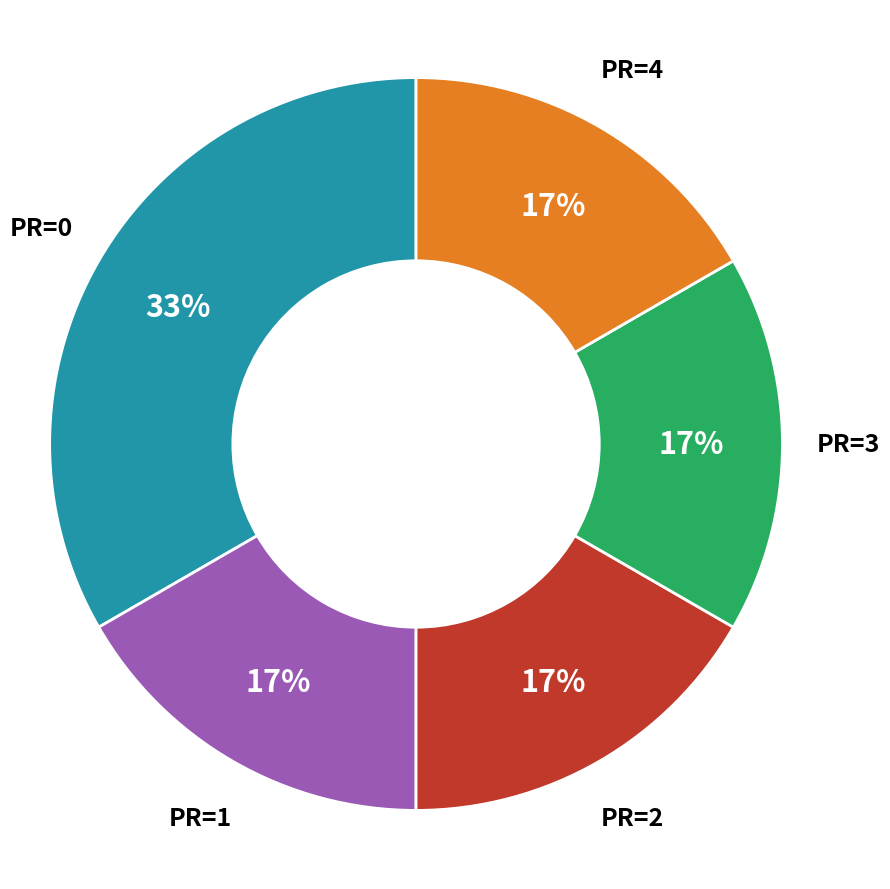

What is the largest slice in the pie chart?

PR=0